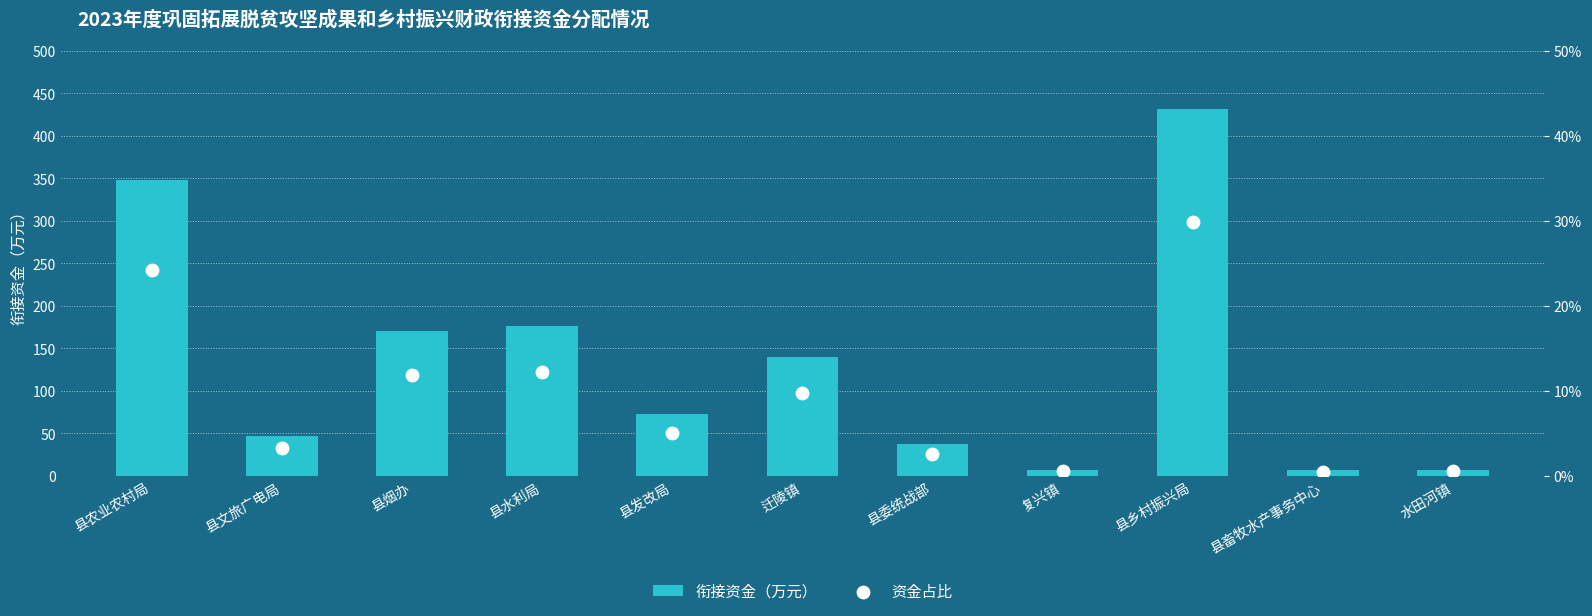

What are all the series names shown in the legend?

衔接资金（万元）, 资金占比